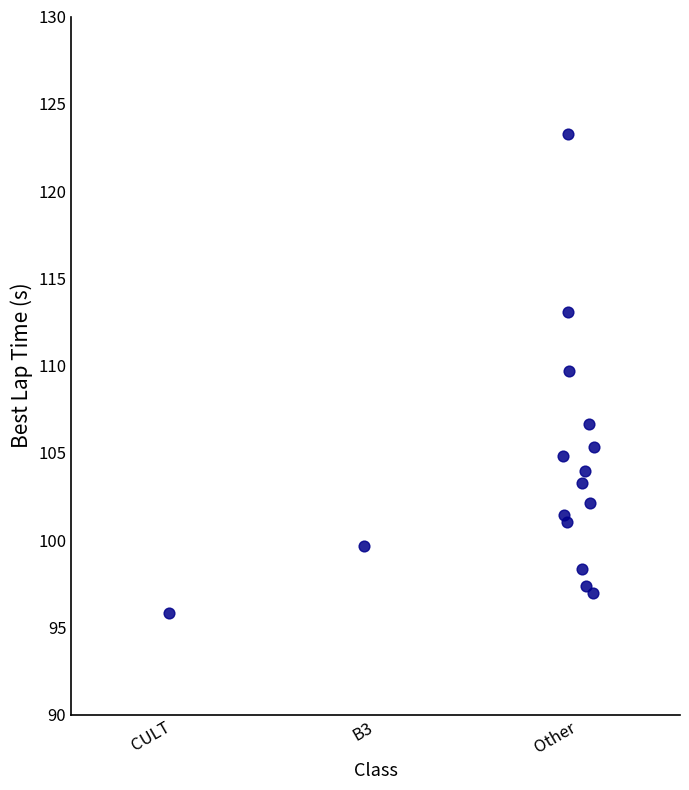

What Y value in the scatter plot is closest to 109?

109.7